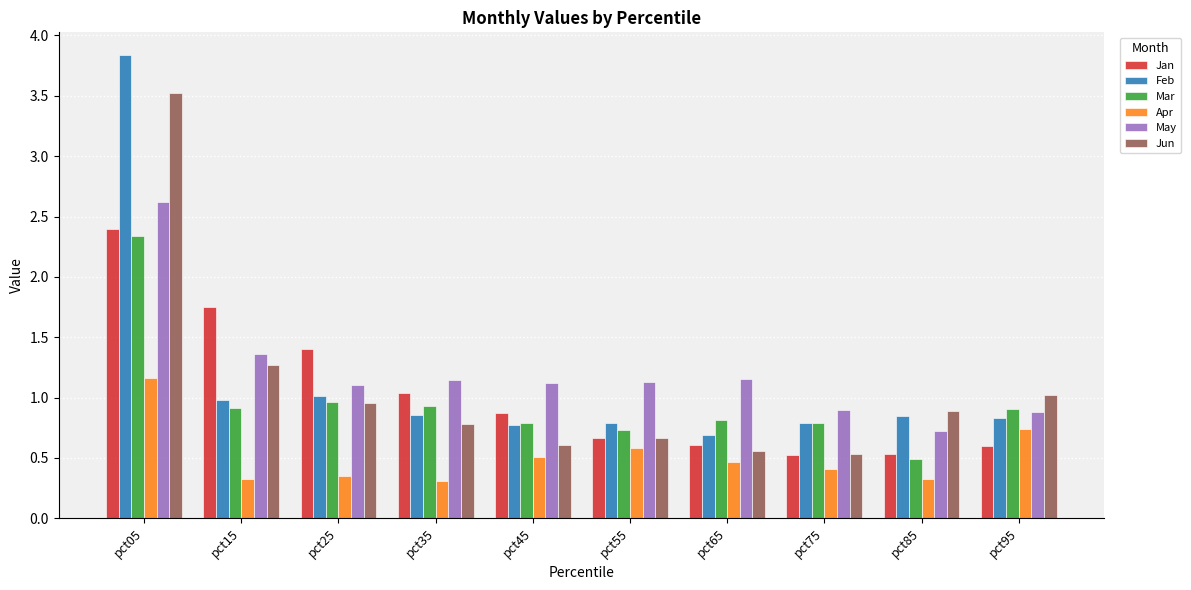

What is the maximum value shown in the chart?

3.8